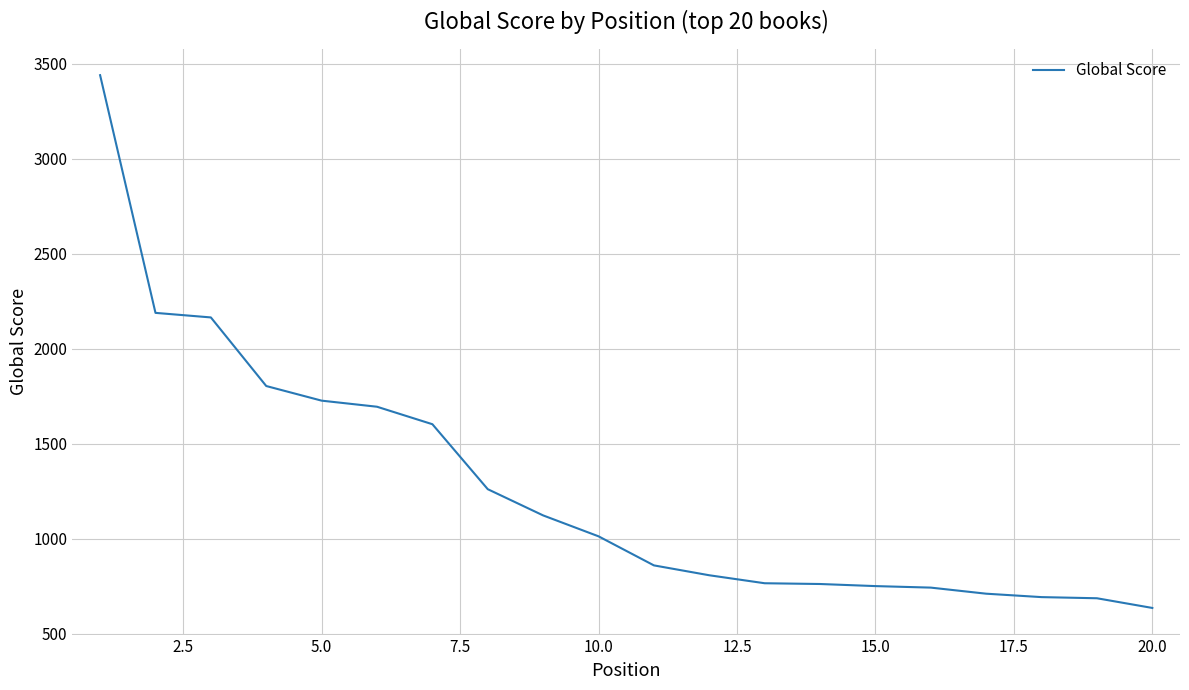

What is the difference between the maximum and minimum values?

2804